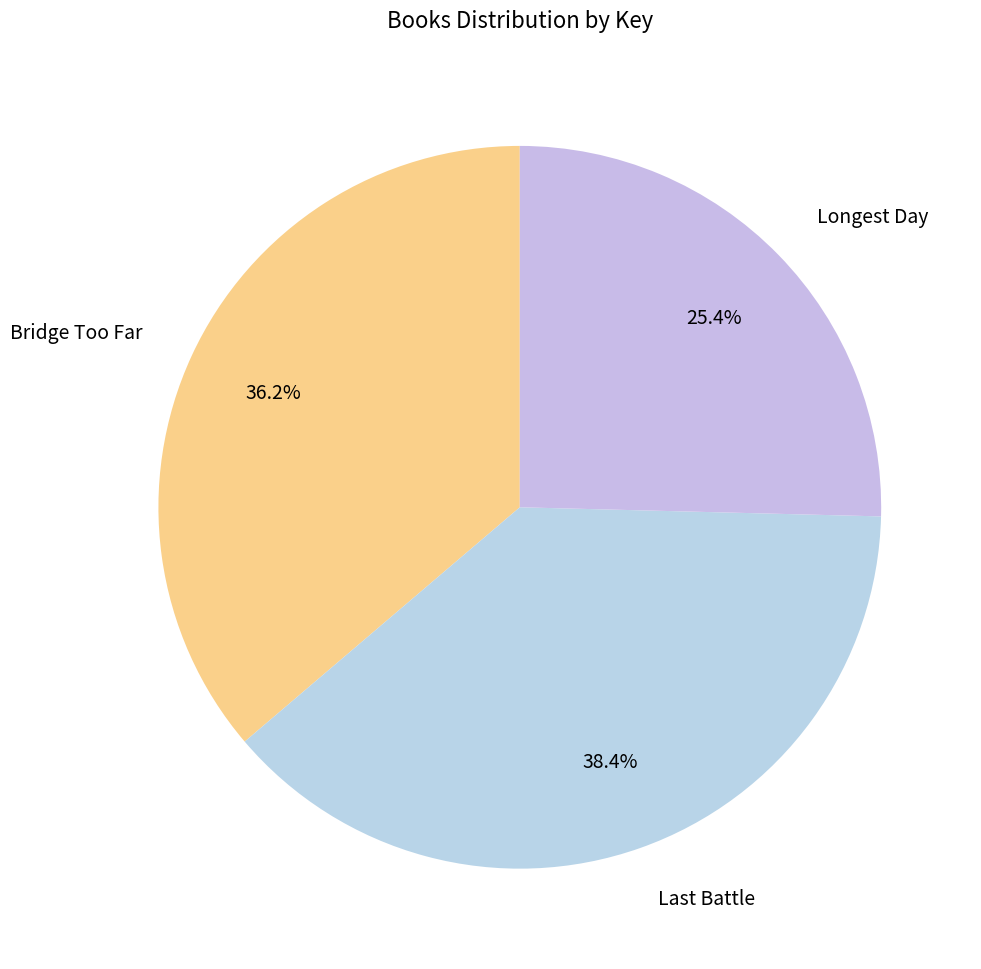

To the nearest percent, what portion does Bridge Too Far represent?

36%